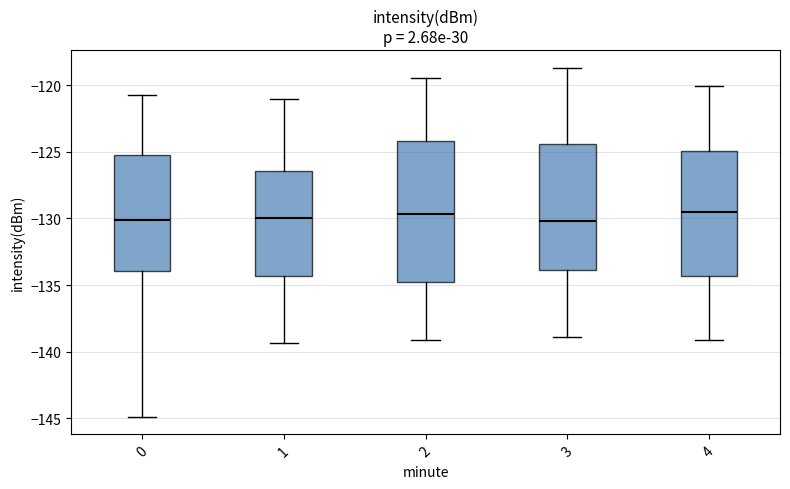

Where does the lower whisker of the box at x = 4 end on the y-axis? The values are not printed on the chart, so give them approximately, as read against the axis.

-139.0